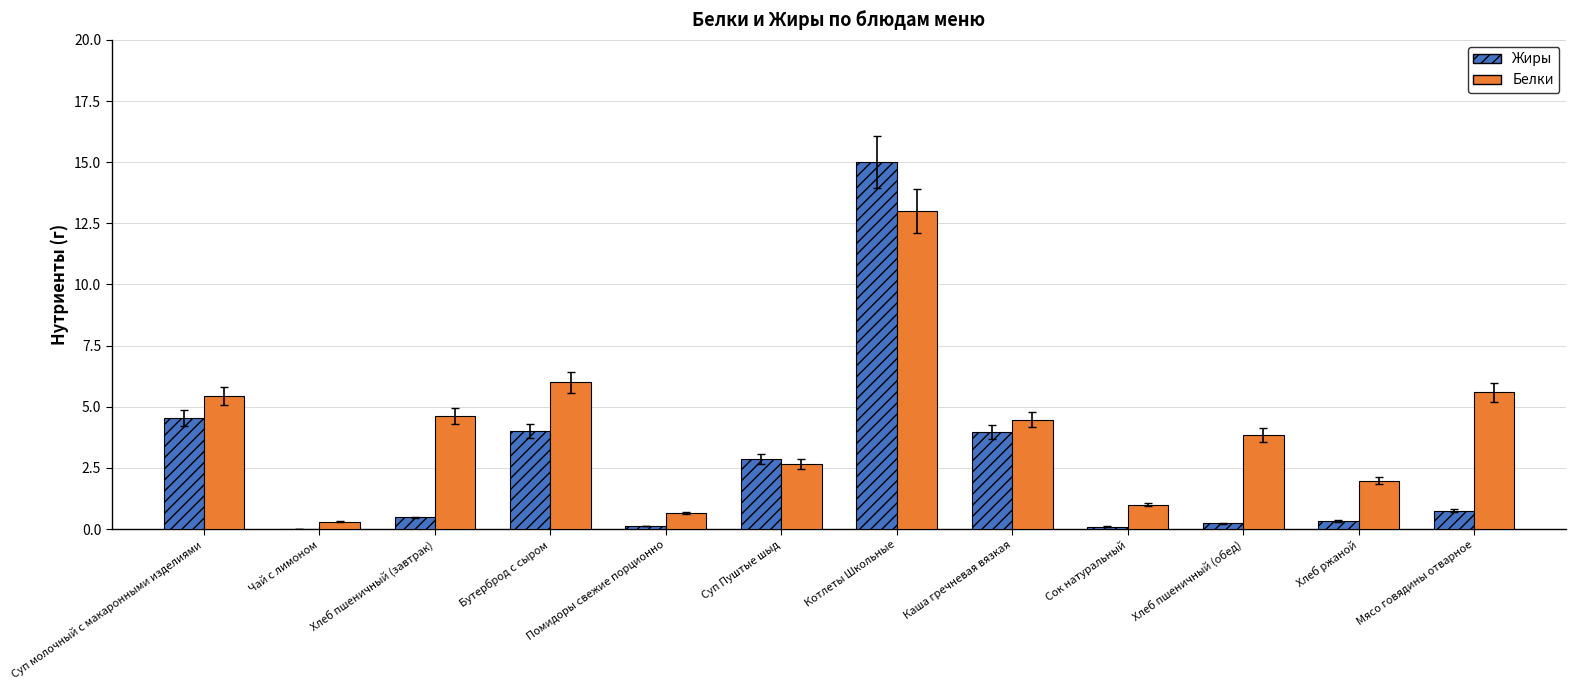

What are all the series names shown in the legend?

Жиры, Белки